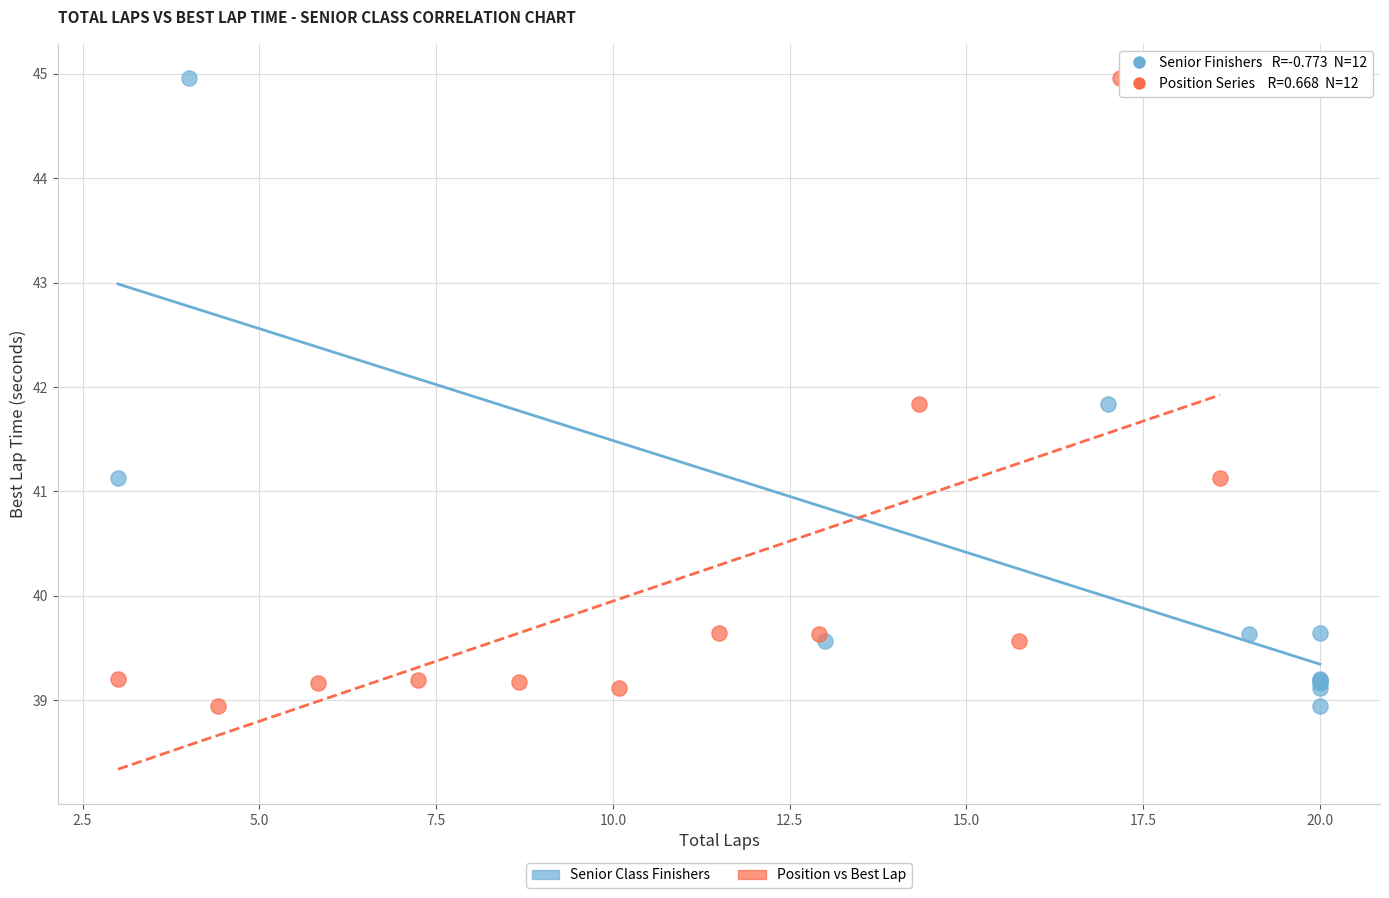

What are all the series names shown in the legend?

Senior Class Finishers, Position vs Best Lap